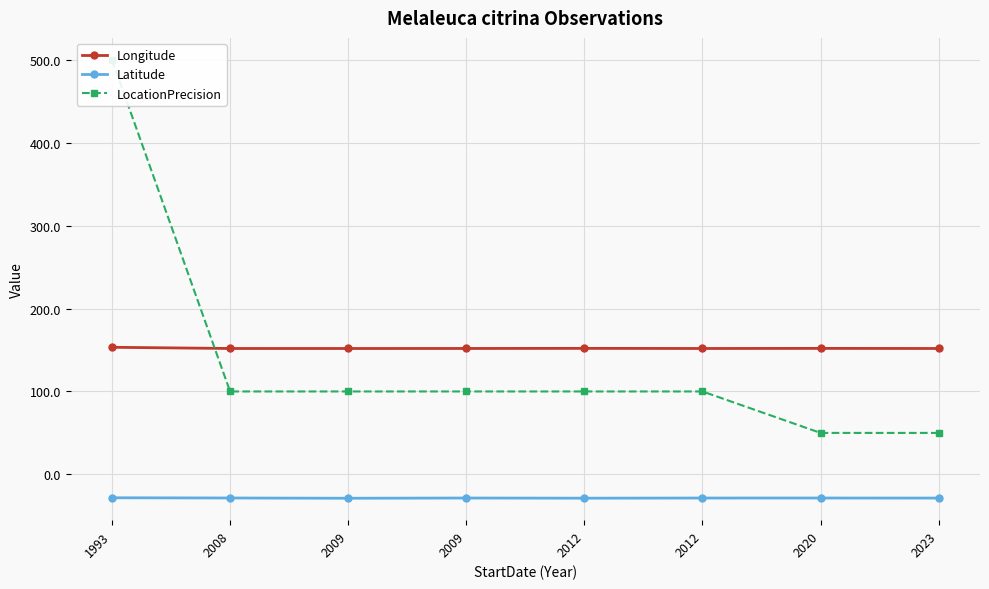

What is the minimum value for LocationPrecision?

50.0